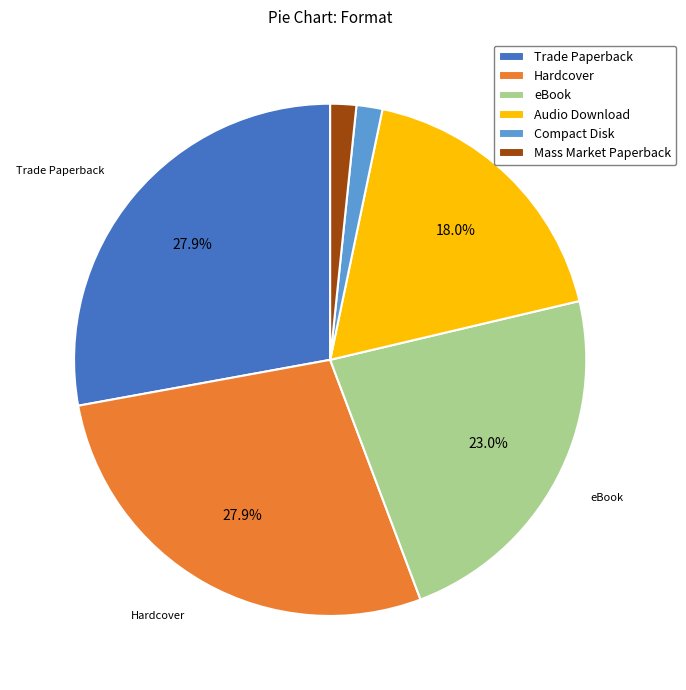

Between Audio Download and Hardcover, which is larger?

Hardcover